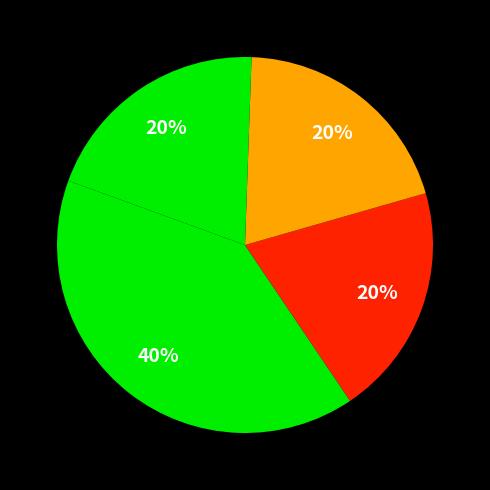

How many segments does this pie chart have?

4